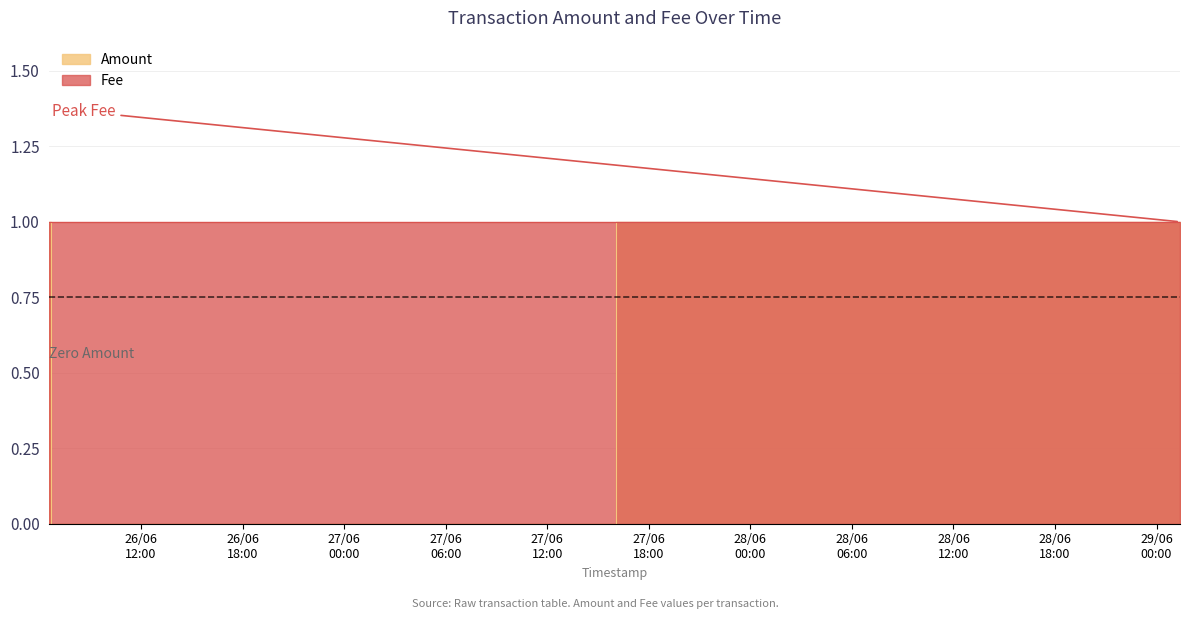

What is the greatest value displayed?

1